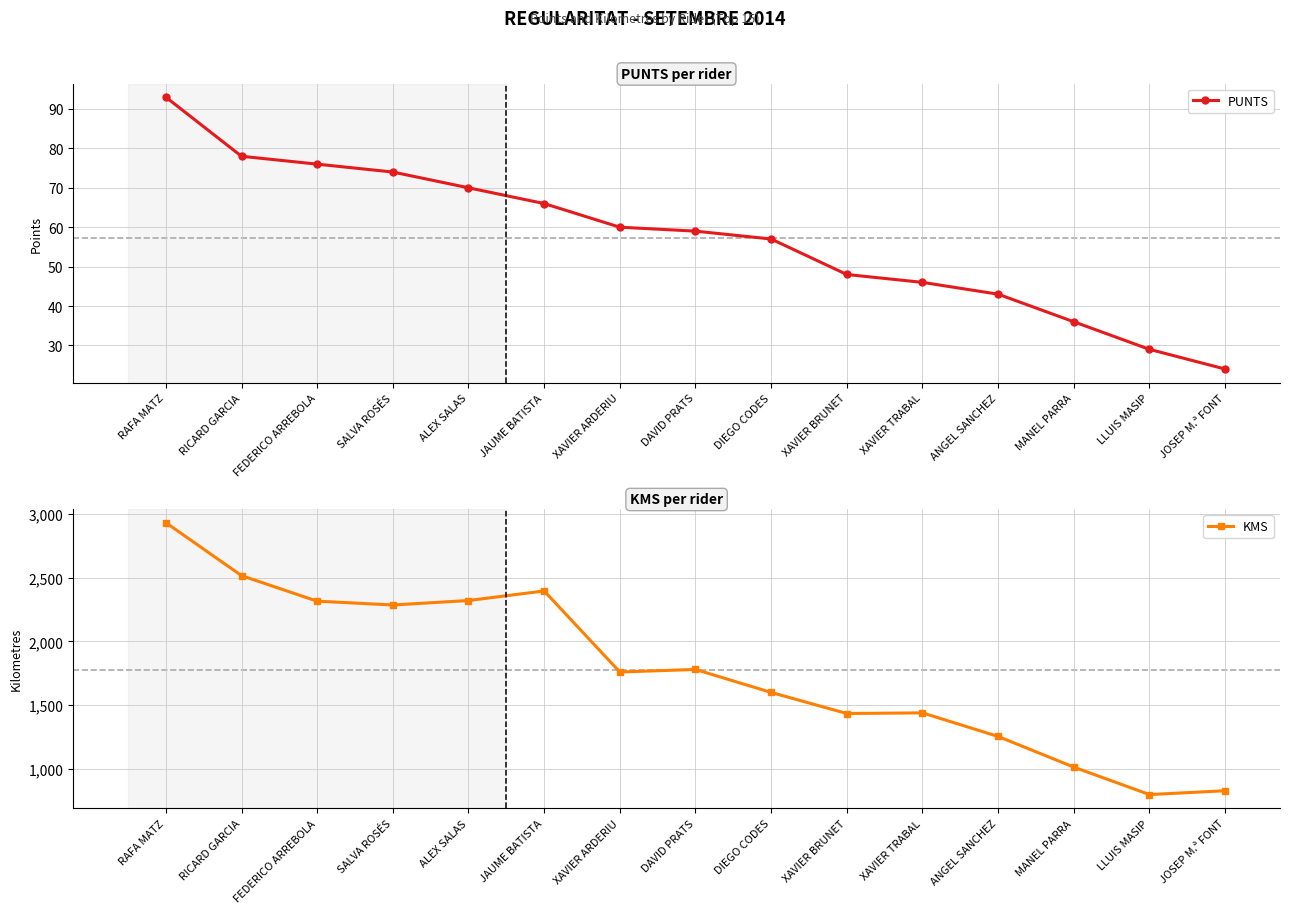

At how many categories does at least one series exceed 609?

15